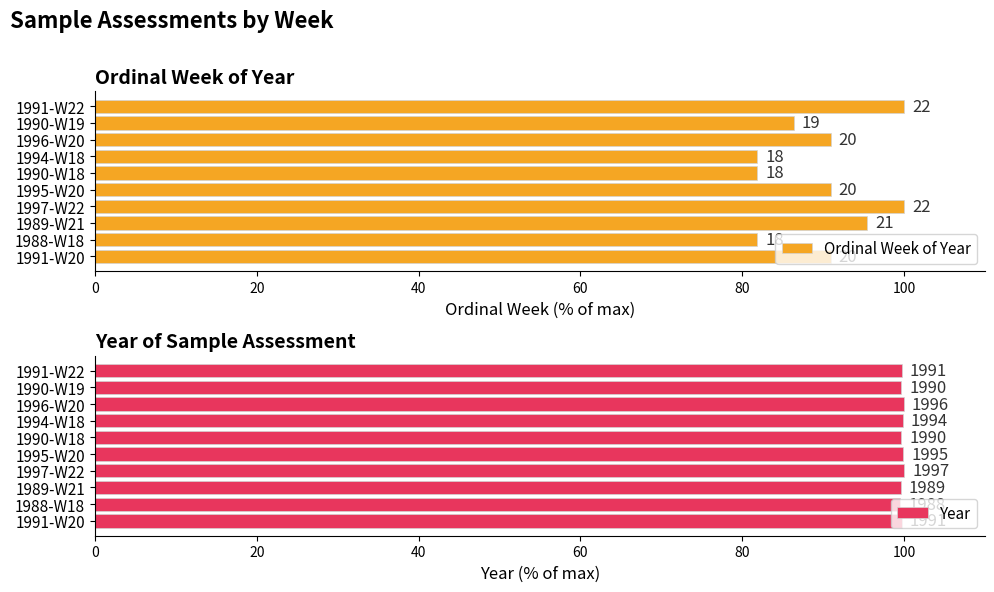

Which series has the largest range (max minus min)?

Ordinal Week of Year